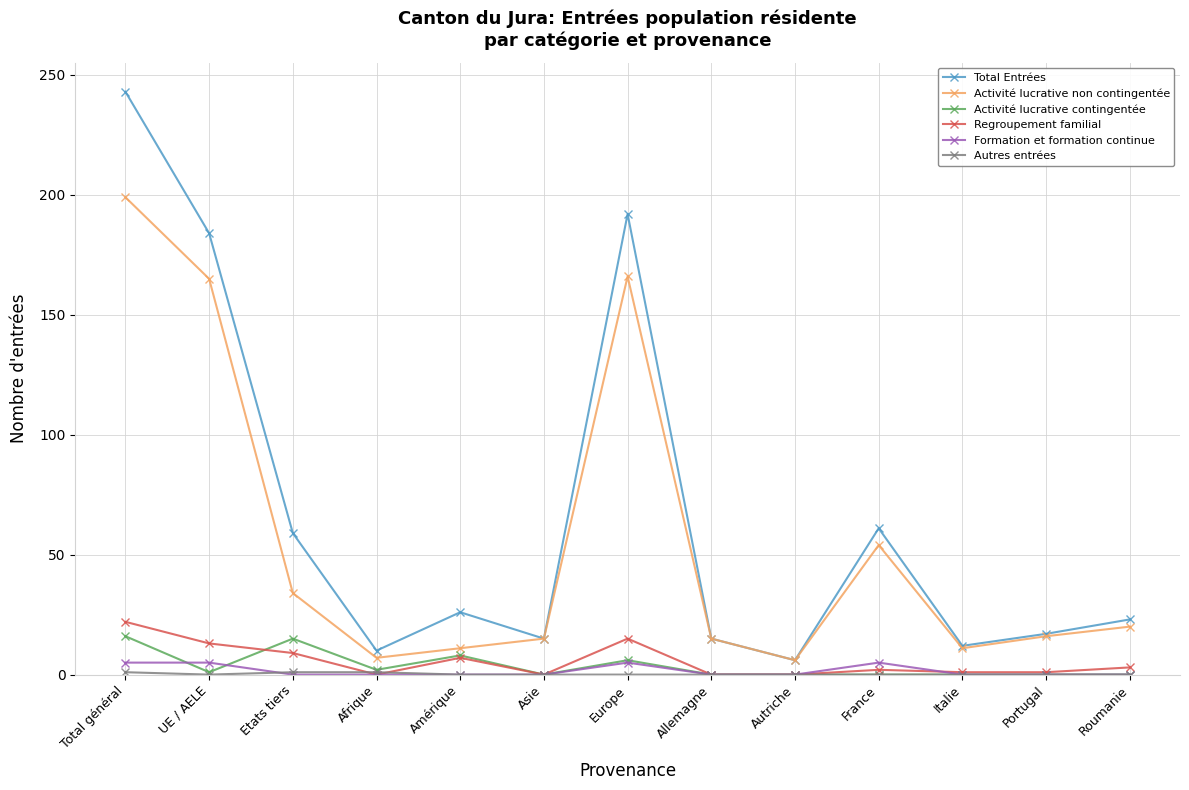

True or false: Regroupement familial has more than 1 points higher than both neighbors.

True